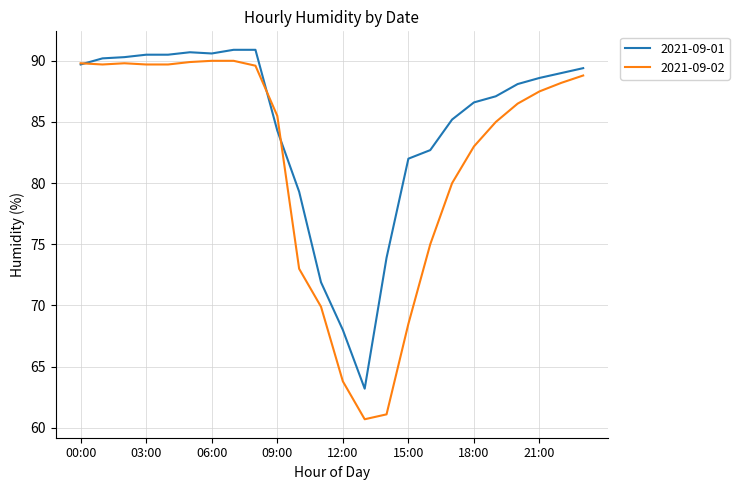

What is the smallest value displayed?

60.7